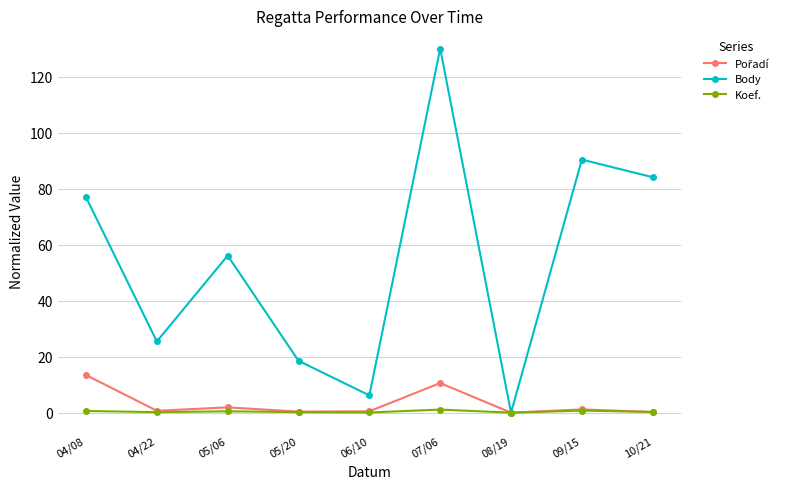

Which series has the widest spread of values?

Body